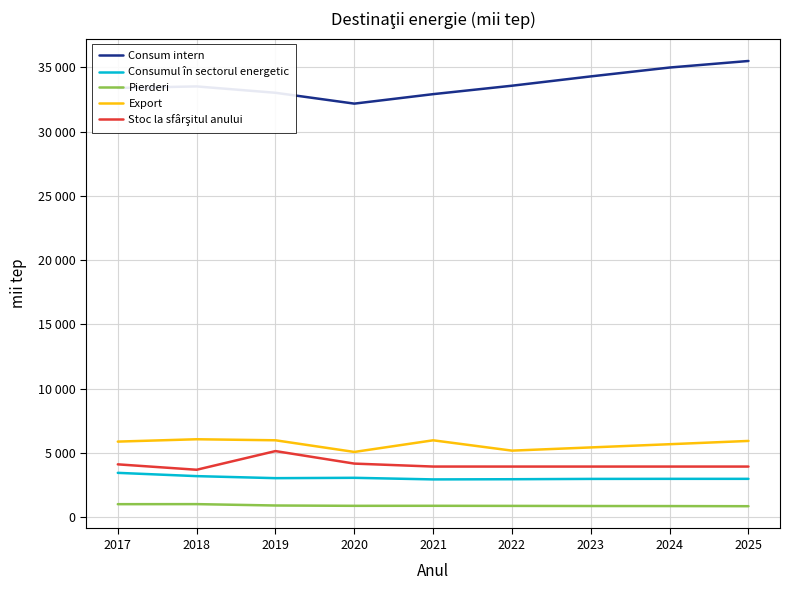

In Stoc la sfârşitul anului, how many points are lower than both neighbors (excluding endpoints)?

1